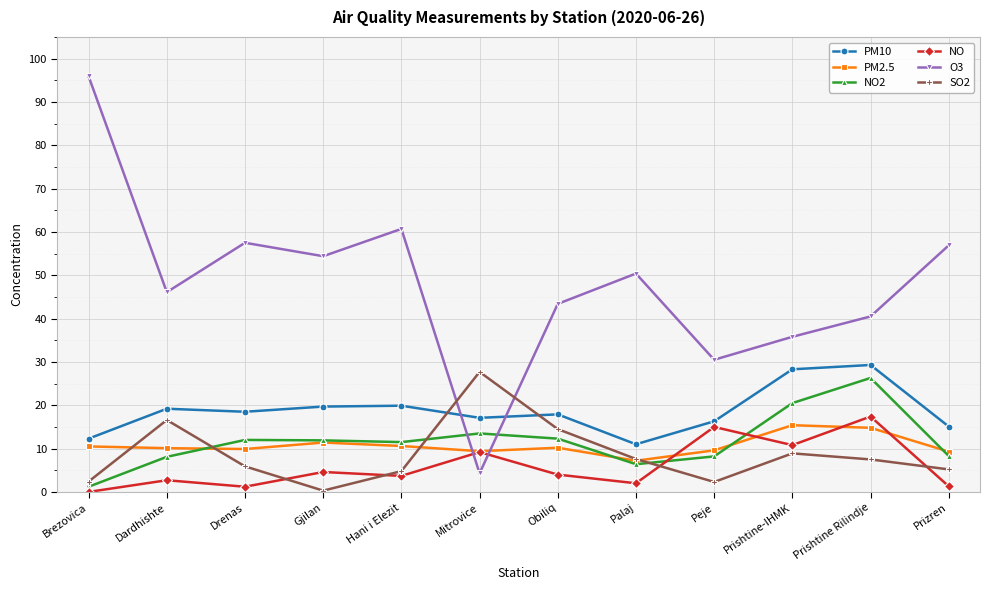

What value does the PM2.5 series have at Drenas?

9.9